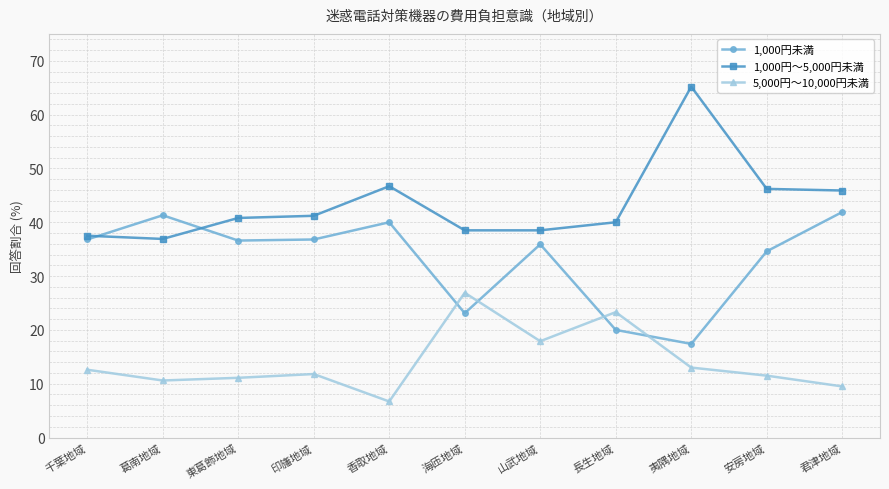

True or false: 1,000円～5,000円未満 and 5,000円～10,000円未満 intersect in this chart.

False